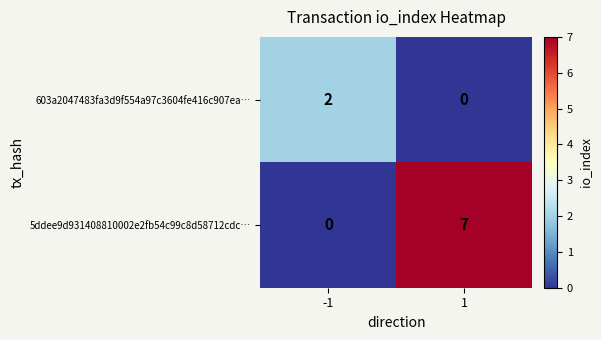

How many positive values does the 5ddee9d931408810002e2fb54c99c8d58712cdc… series have?

1